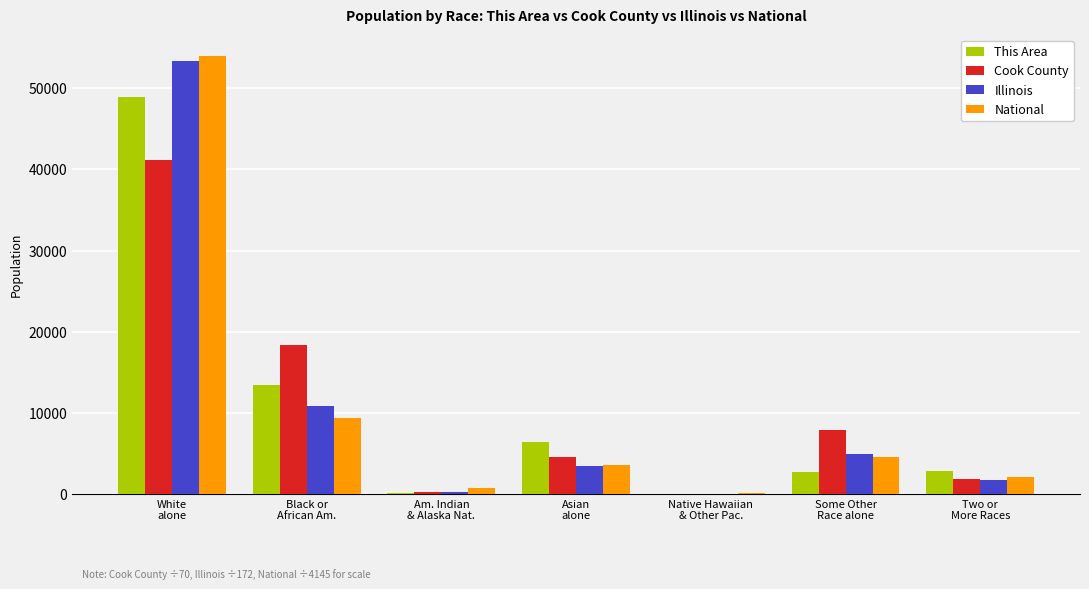

Count the number of categories in the chart.

7